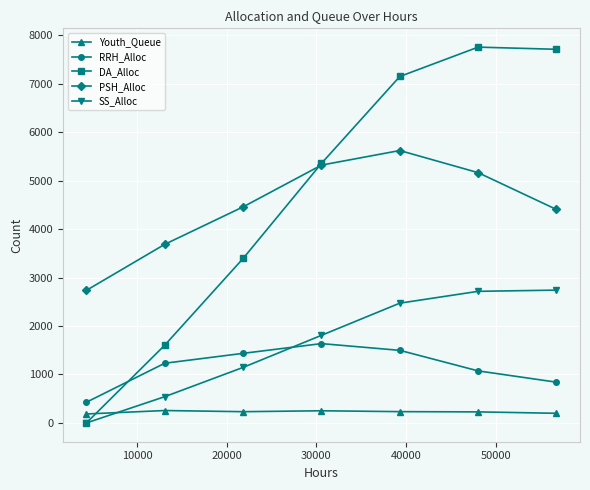

True or false: PSH_Alloc has more than 2 interior local peaks.

False